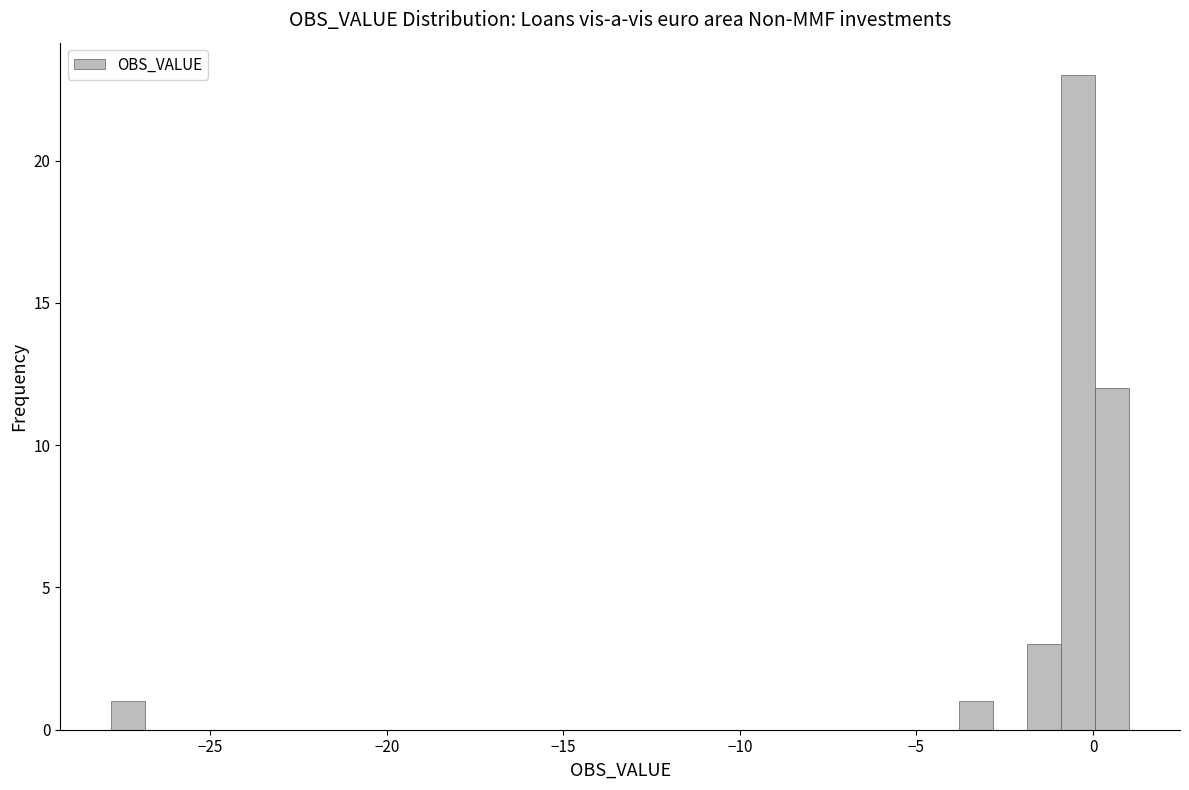

Around what value on the x-axis is the tallest bar? Give the approximate position of its centre, as read against the axis.

-0.5